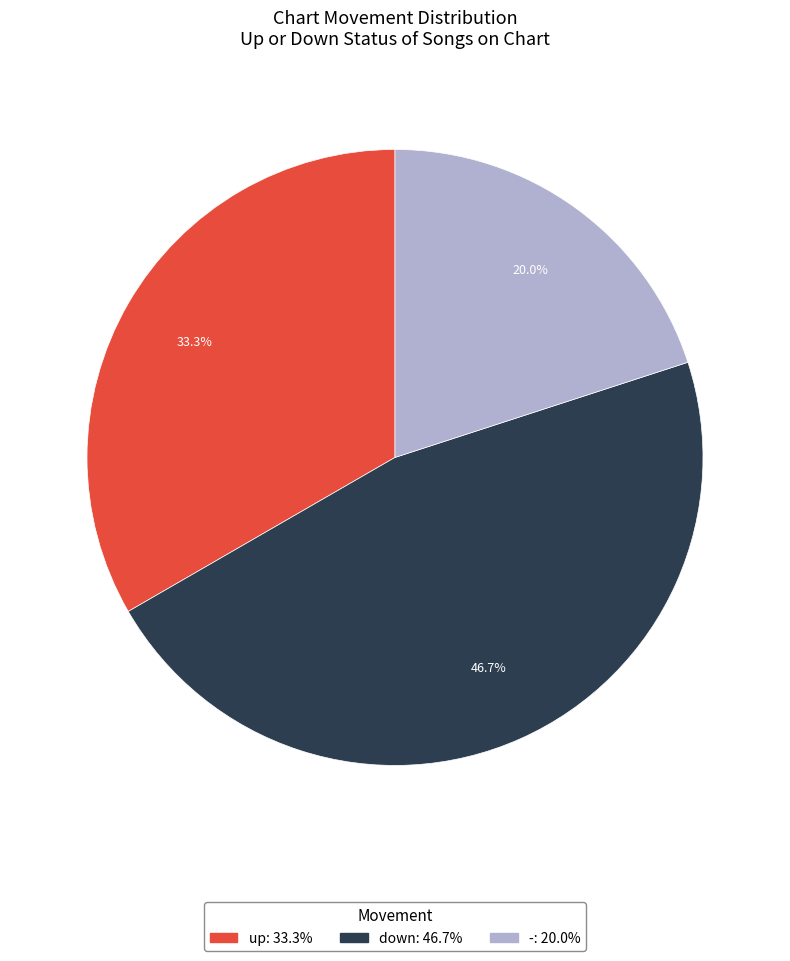

To the nearest percent, what is the difference between the largest and smallest slice percentages?

27%